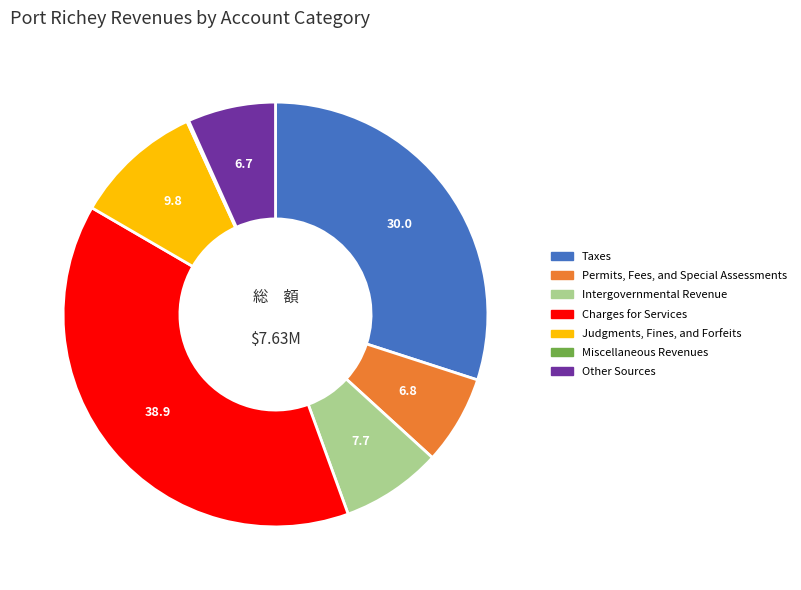

Do Charges for Services and Permits, Fees, and Special Assessments together represent more than half of the pie?

No